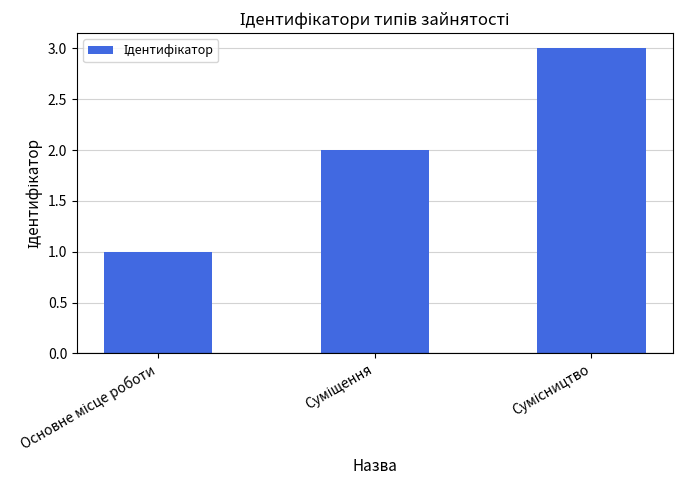

What is the sum of all values?

6